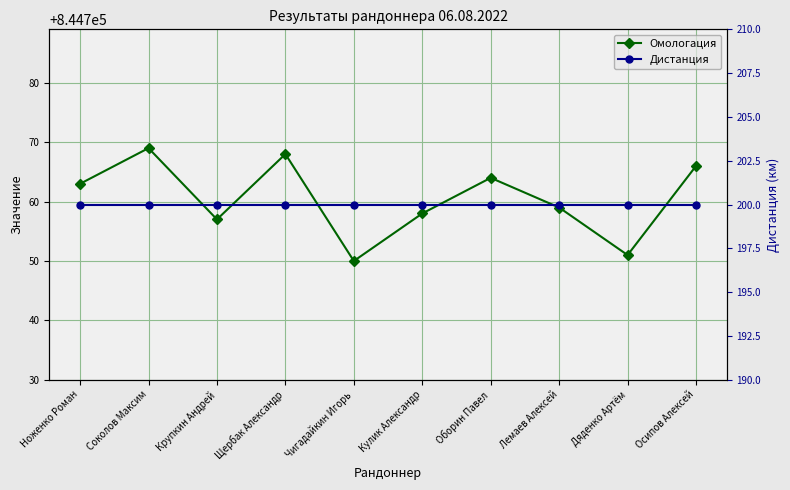

What is the sum of the Дистанция values at Чигадайкин Игорь and Кулик Александр?

400